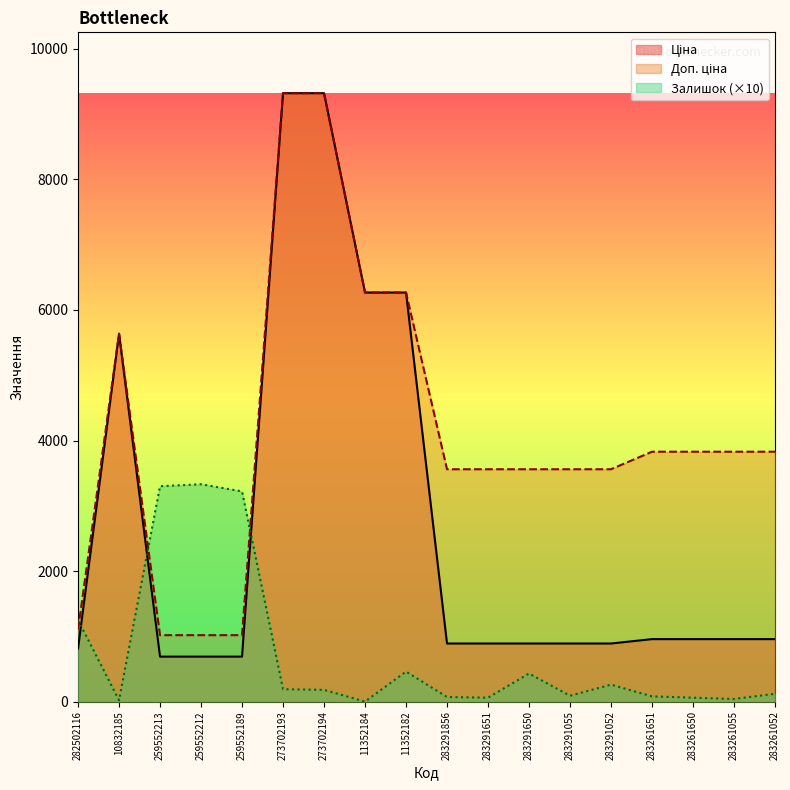

Is the value of Ціна at 259552213 greater than the value of Доп. ціна at 273702193?

No